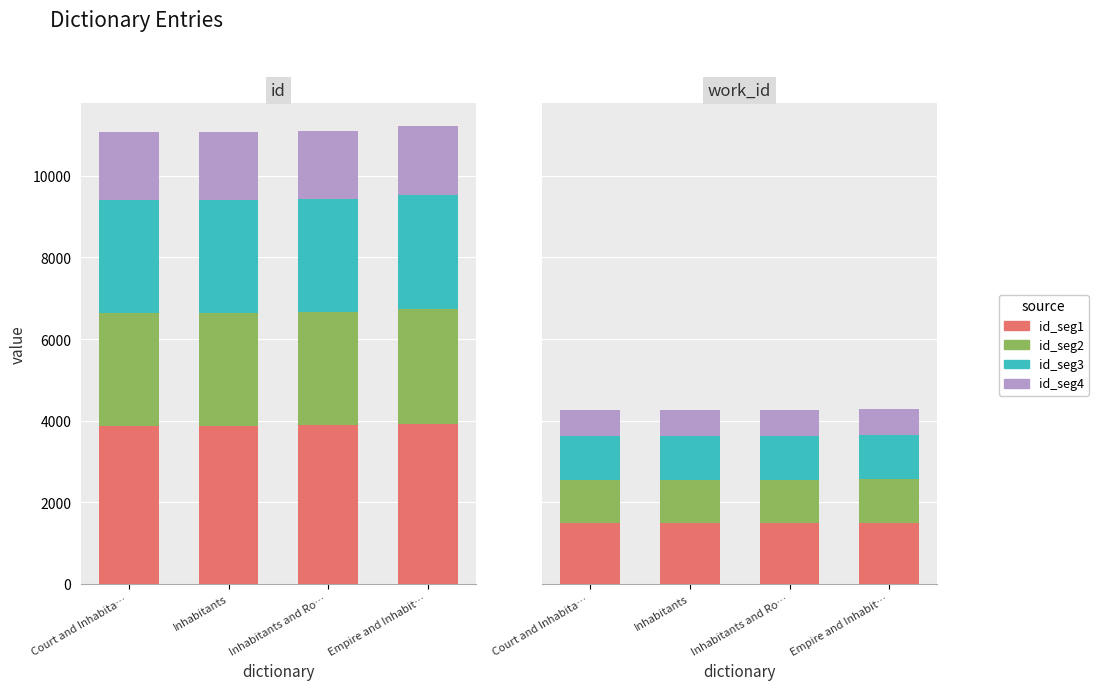

What is the sum of the segment_4 values at Inhabitants and Court and Inhabita…?

1276.3